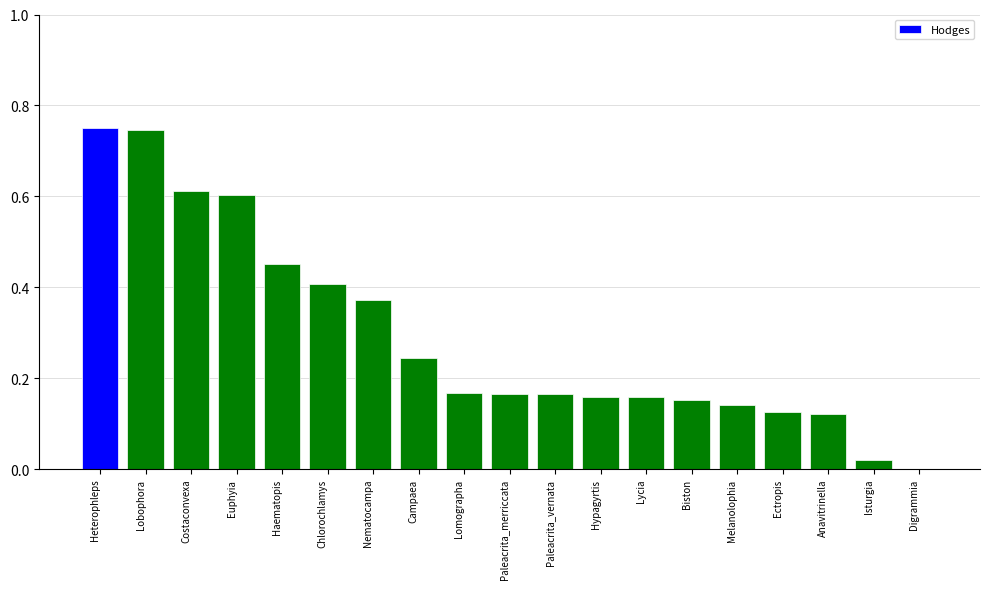

What is the change in value from Nematocampa to Campaea?

-0.1